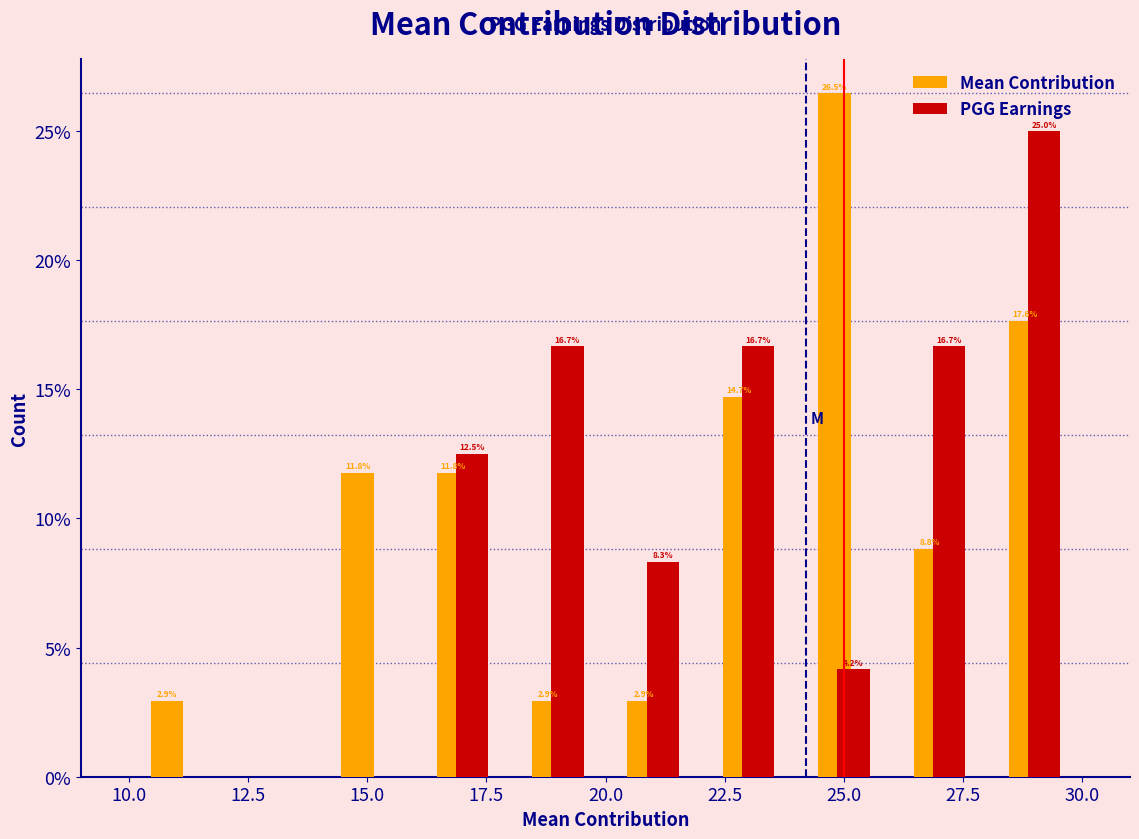

In the PGG Earnings series, which range on the x-axis has the tallest bar?

28 to 30